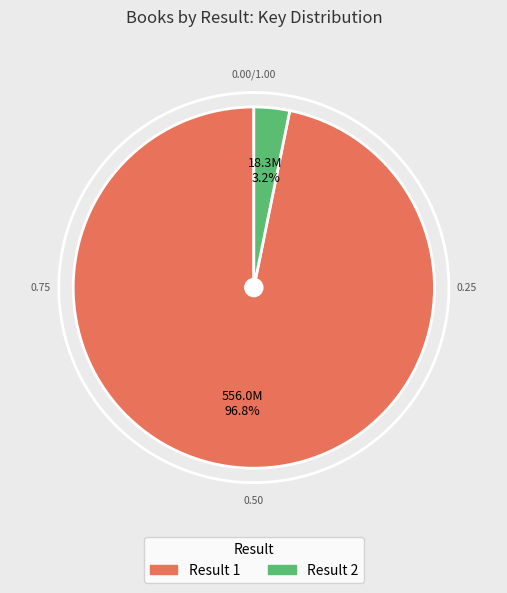

Is there any slice that represents more than half of the pie?

Yes